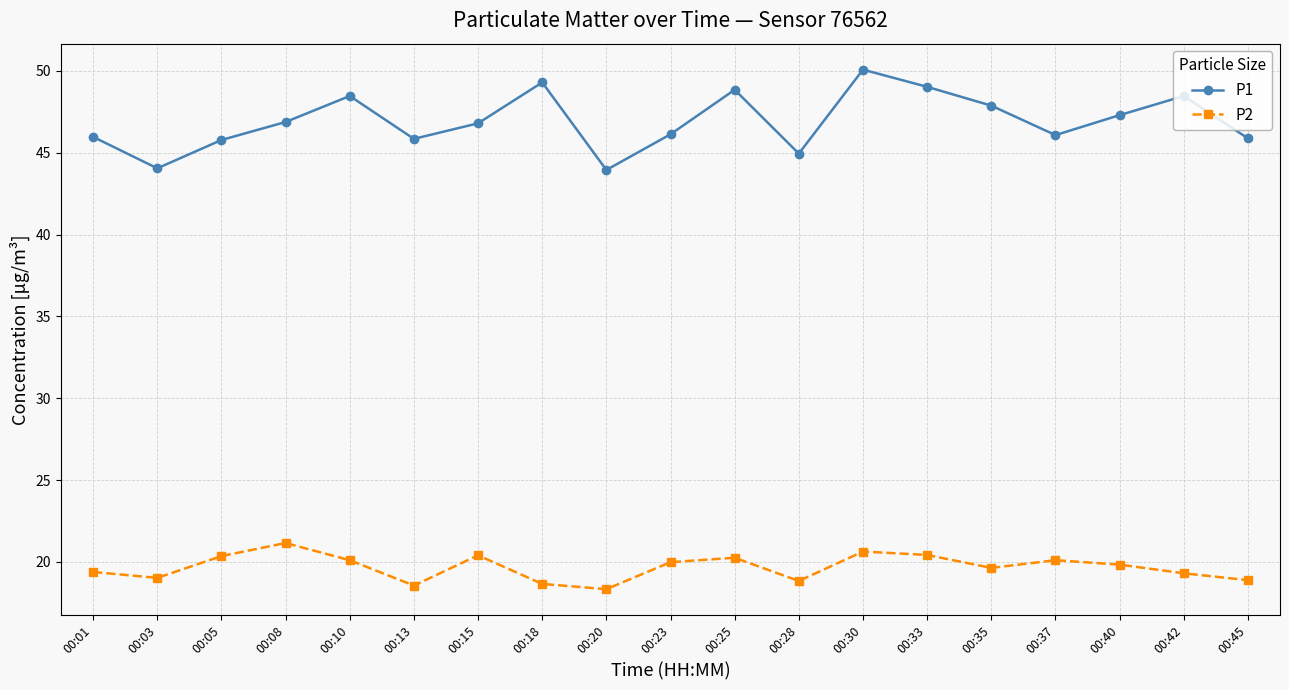

What is the difference between the P2 values at 00:08 and 00:23?

1.2